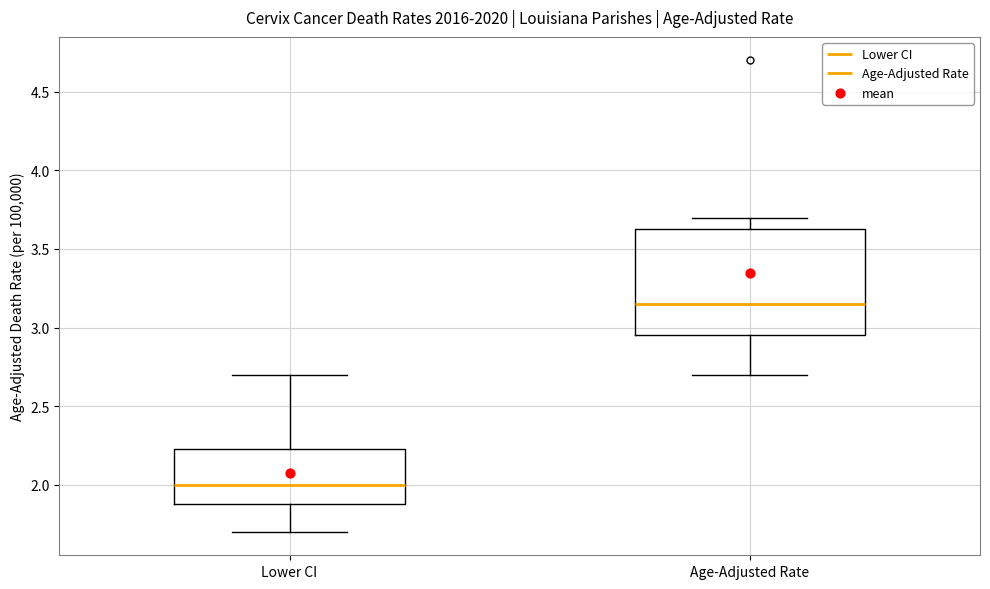

Where does the upper whisker of the box for Age-Adjusted Rate end on the y-axis? The values are not printed on the chart, so give them approximately, as read against the axis.

3.70